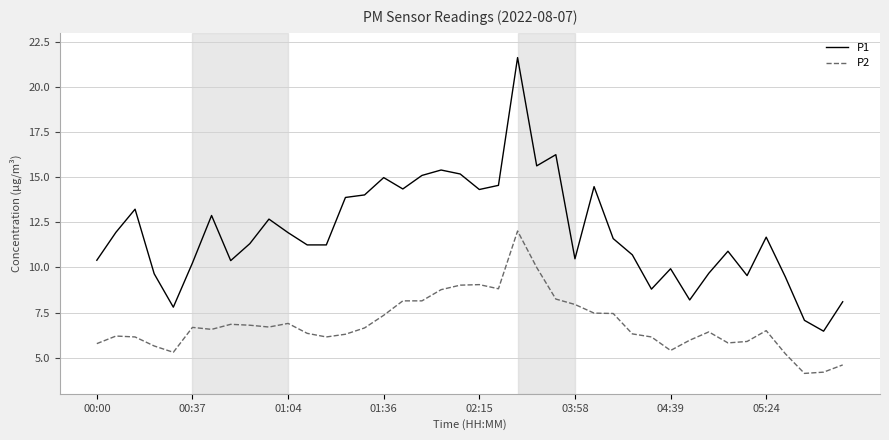

In P1, how many points are higher than both neighbors (excluding endpoints)?

11